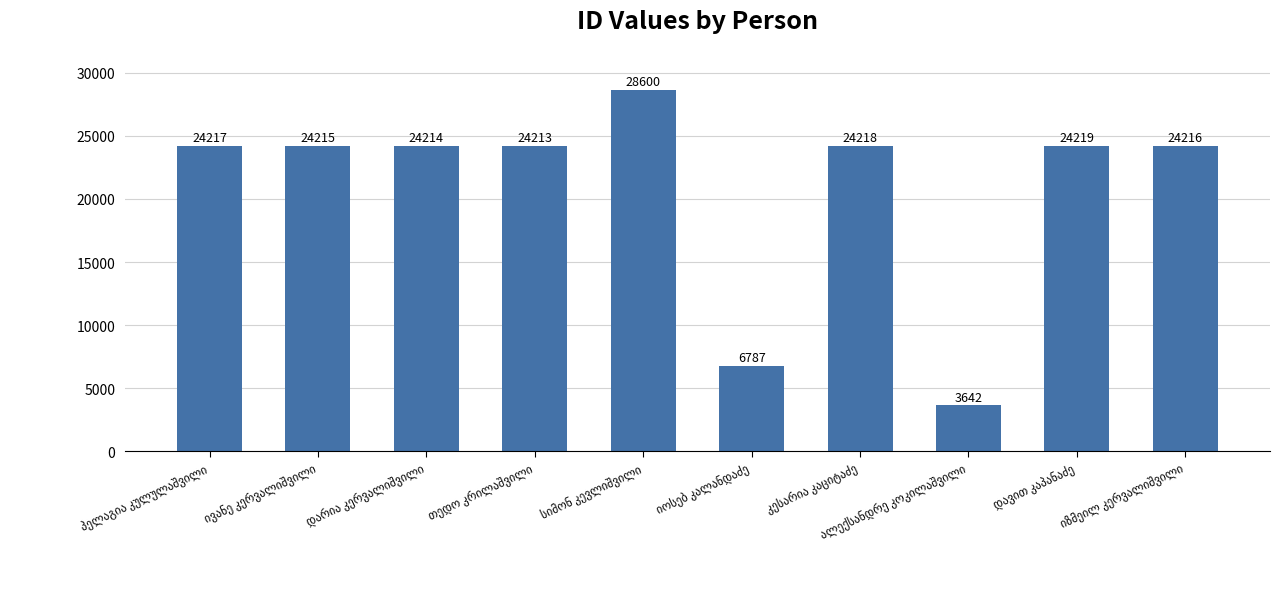

What is the minimum value shown in the chart?

3642